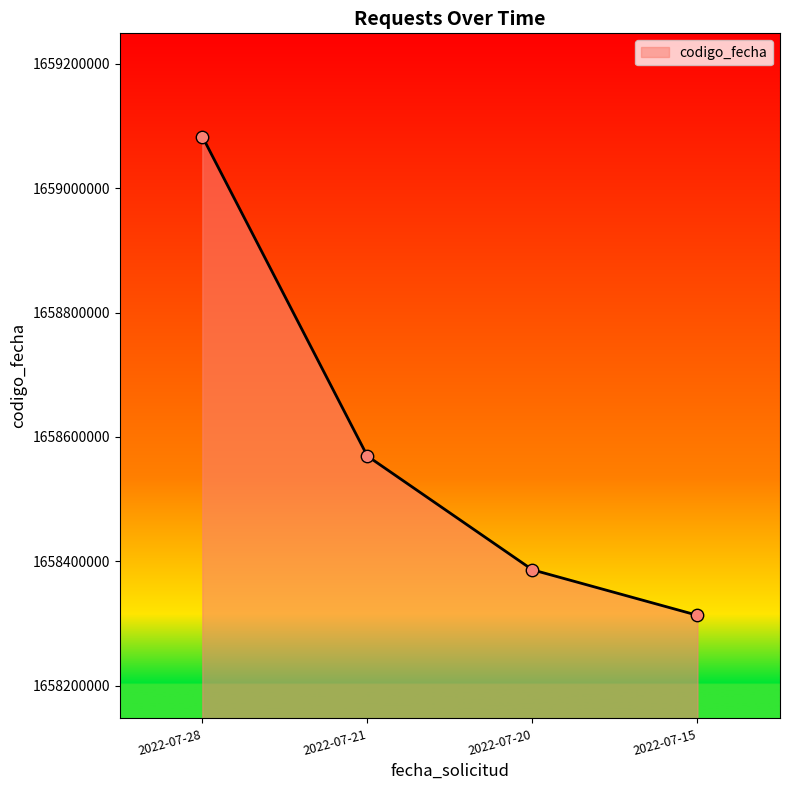

Between 2022-07-21 and 2022-07-20, which is larger?

2022-07-21